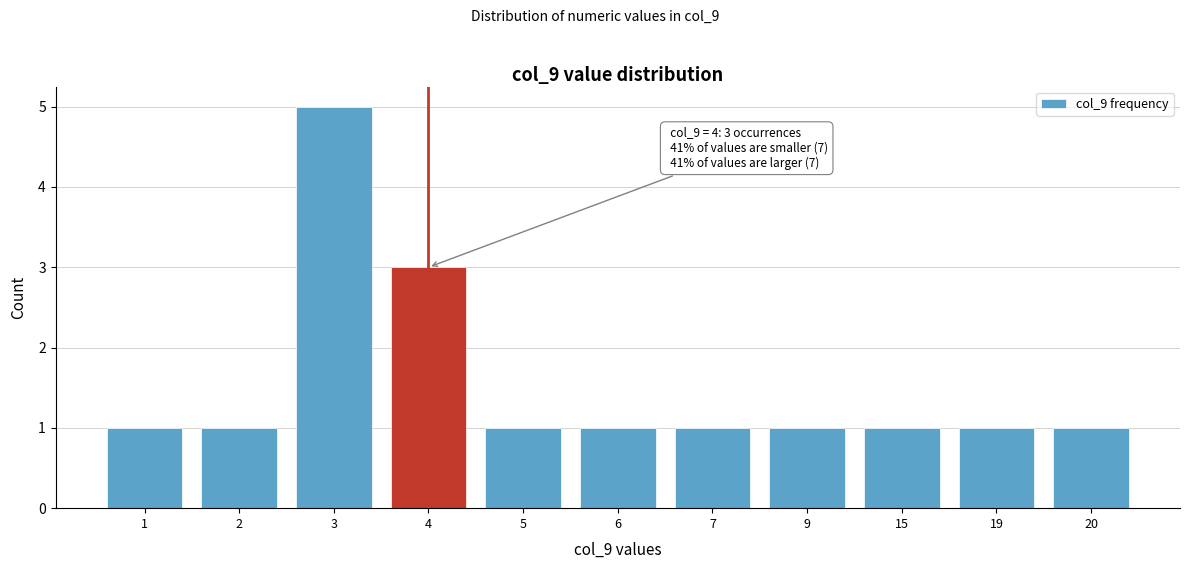

Reading right to left, list all the values displayed in this chart.

20=1	19=1	15=1	9=1	7=1	6=1	5=1	4=3	3=5	2=1	1=1